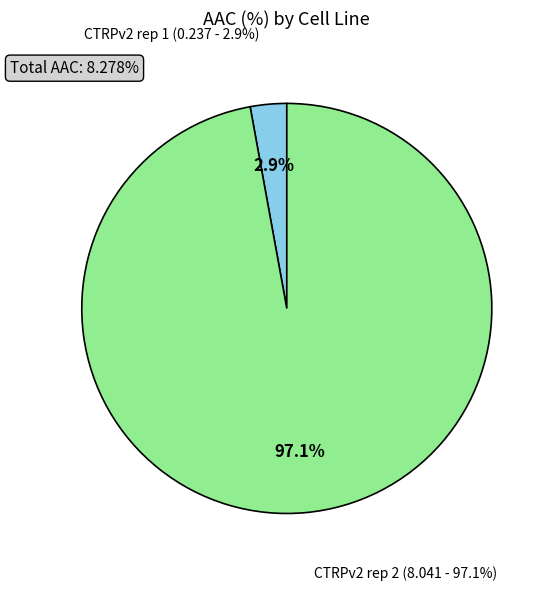

Do CTRPv2 rep 2 and CTRPv2 rep 1 together represent more than half of the pie?

Yes